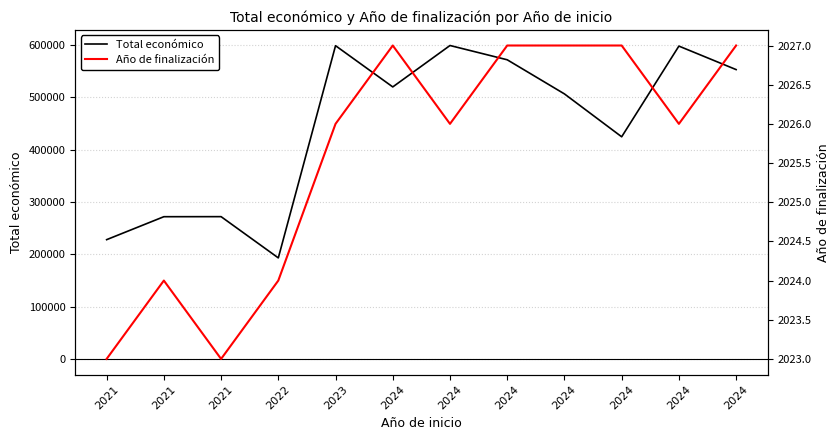

Reading left to right, transcribe all the data shown in this chart.

Total económico: 228019	271917	272024	193149	598909	520062	599262	571965	506703	424720	598139	553196
Año de finalización: 2023	2024	2023	2024	2026	2027	2026	2027	2027	2027	2026	2027